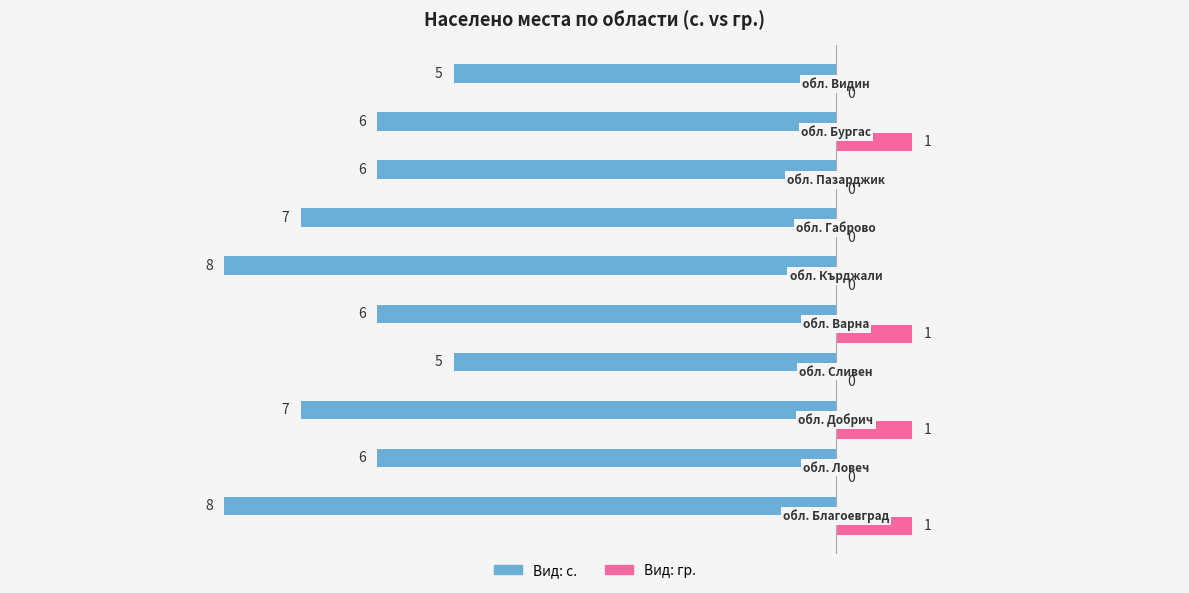

Which series has the largest total across all categories?

Вид: гр.